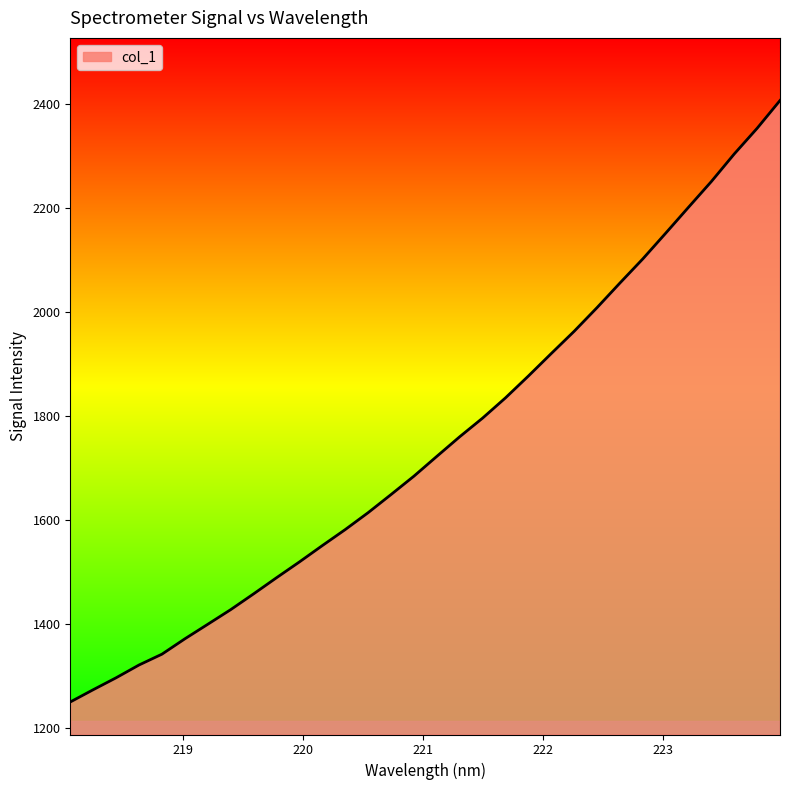

How many distinct data groups are displayed?

1